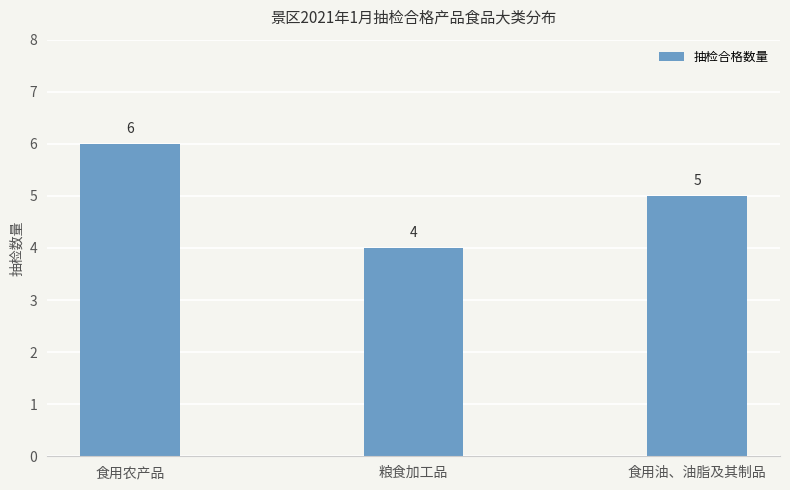

What is the minimum value shown in the chart?

4